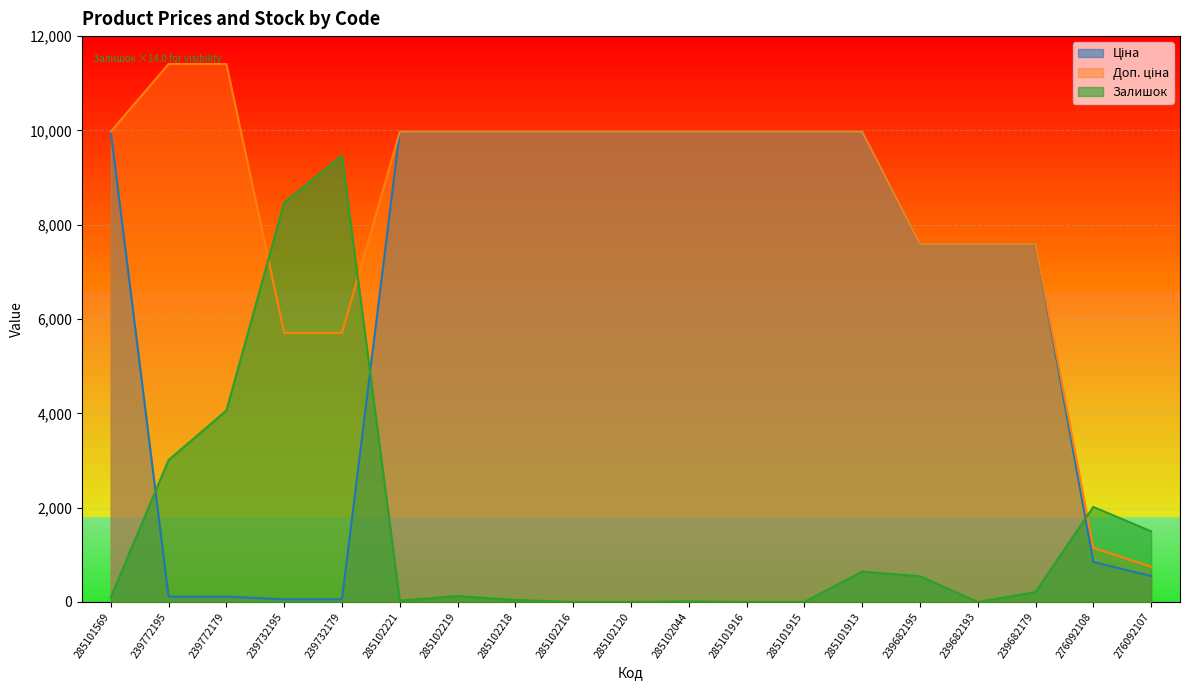

What is the label of the 14th point from the left?

285101913